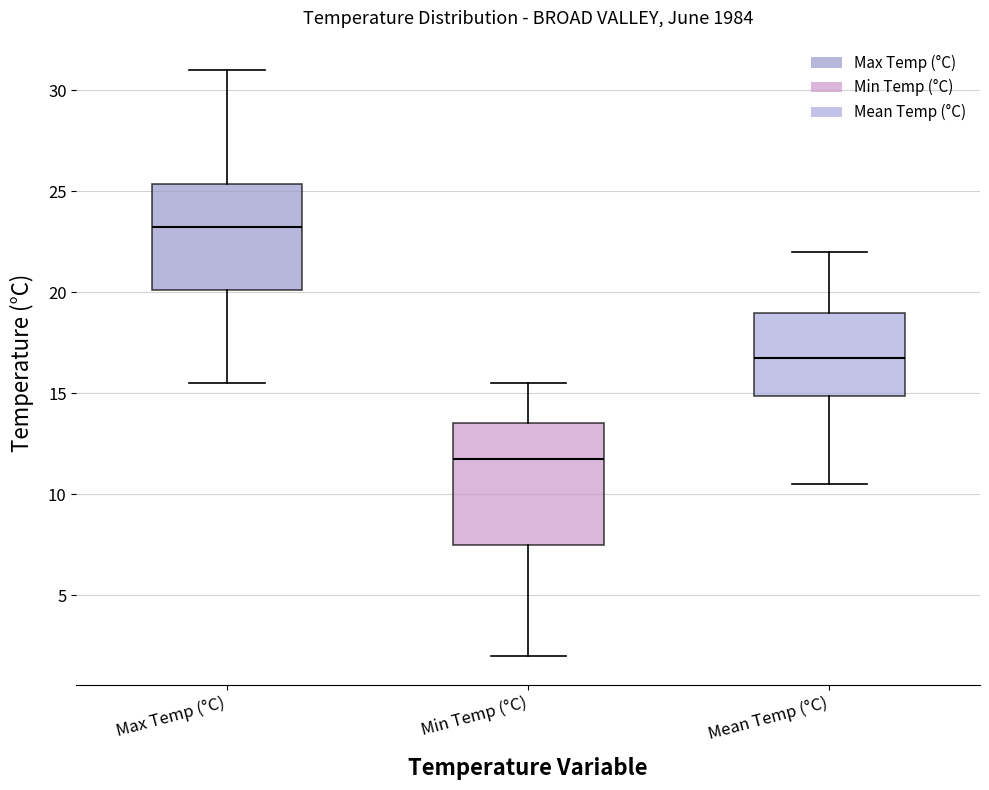

Where is the upper edge of the box for Mean Temp (°C) on the y-axis? The values are not printed on the chart, so give them approximately, as read against the axis.

19.0